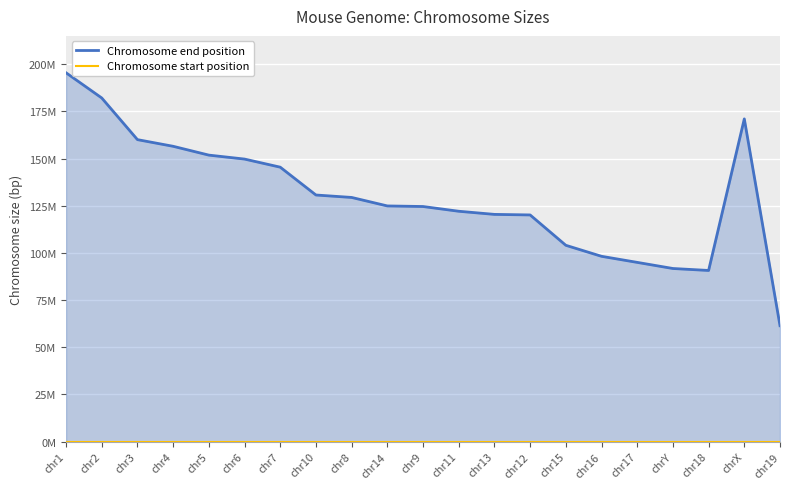

Reading left to right, transcribe all the data shown in this chart.

Chromosome end position: chr1=195471971	chr2=182113224	chr3=160039680	chr4=156508116	chr5=151834684	chr6=149736546	chr7=145441459	chr10=130694993	chr8=129401213	chr14=124902244	chr9=124595110	chr11=122082543	chr13=120421639	chr12=120129022	chr15=104043685	chr16=98207768	chr17=94987271	chrY=91744698	chr18=90702639	chrX=171031299	chr19=61431566
Chromosome start position: chr1=0	chr2=0	chr3=0	chr4=0	chr5=0	chr6=0	chr7=0	chr10=0	chr8=0	chr14=0	chr9=0	chr11=0	chr13=0	chr12=0	chr15=0	chr16=0	chr17=0	chrY=0	chr18=0	chrX=0	chr19=0